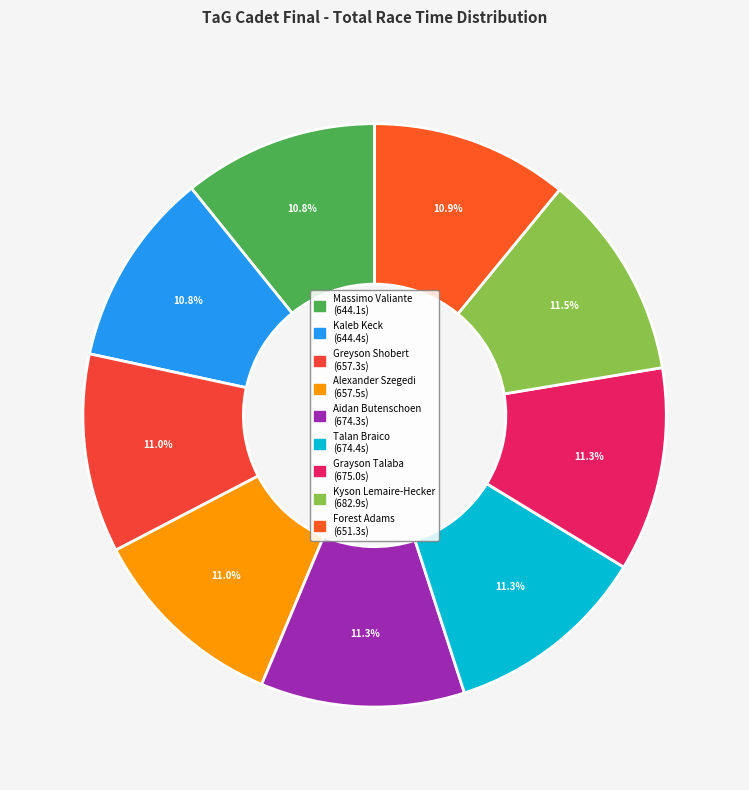

How much of the chart is everything except Kyson Lemaire-Hecker?

88.5%